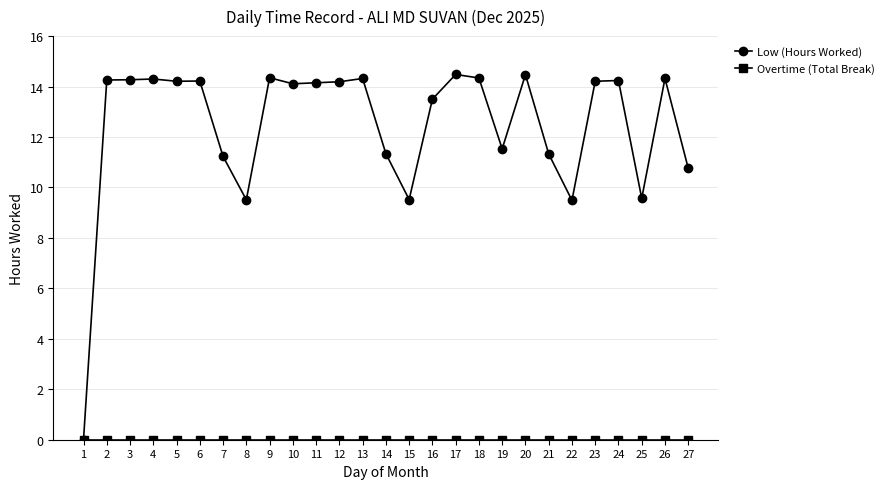

Which series changed the most between 8 and 10?

Low (Hours Worked)